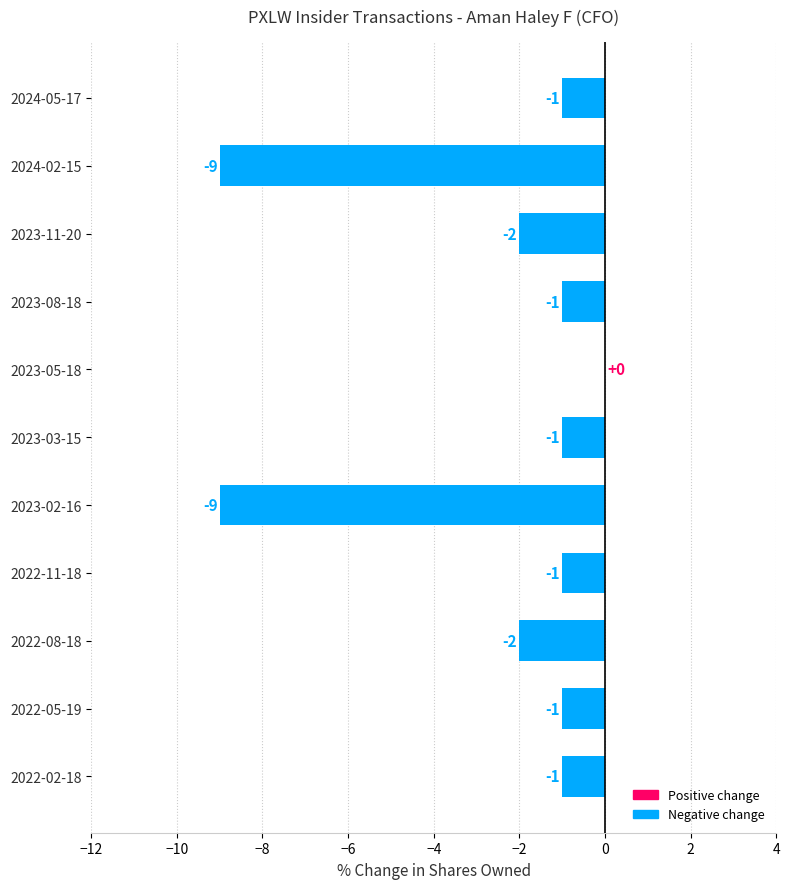

Reading bottom to top, extract all data points from this chart.

2022-02-18=-1	2022-05-19=-1	2022-08-18=-2	2022-11-18=-1	2023-02-16=-9	2023-03-15=-1	2023-05-18=0	2023-08-18=-1	2023-11-20=-2	2024-02-15=-9	2024-05-17=-1